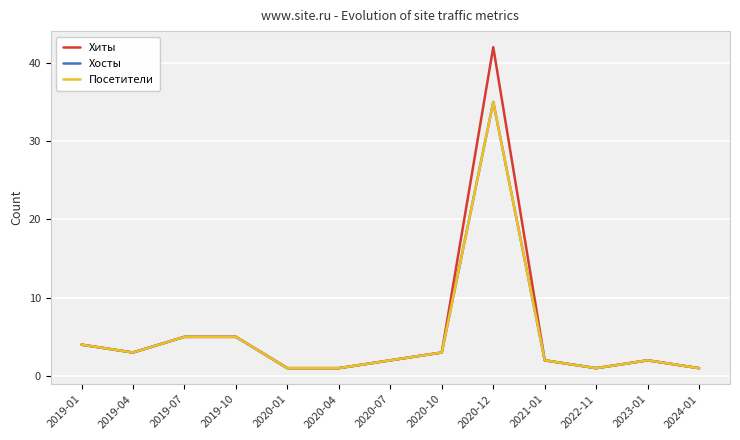

True or false: Хиты has more than 2 interior local peaks.

False